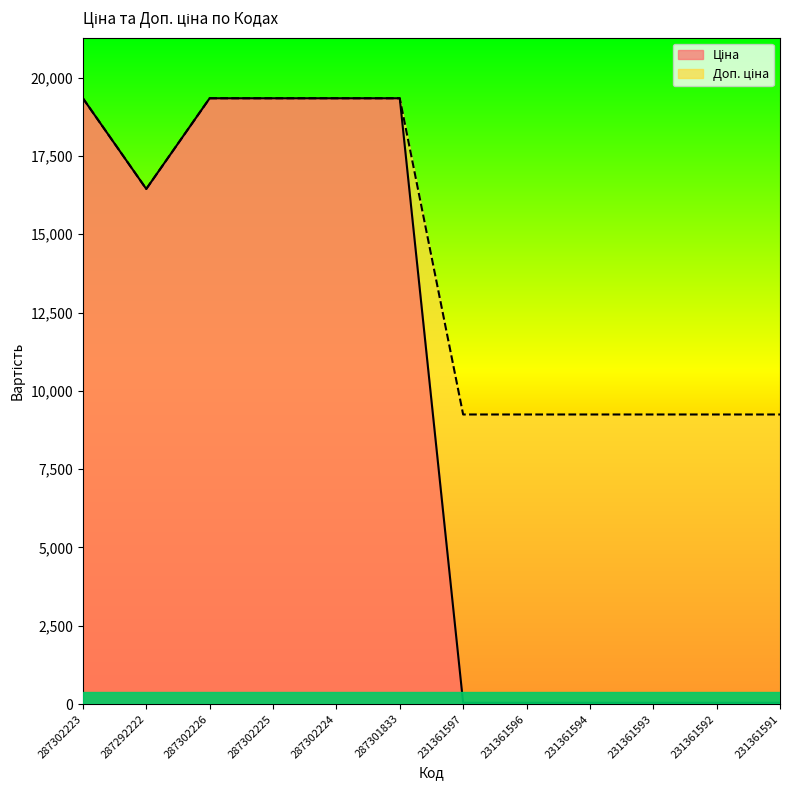

What is the spread (max minus min) of values at 231361597?

9204.9